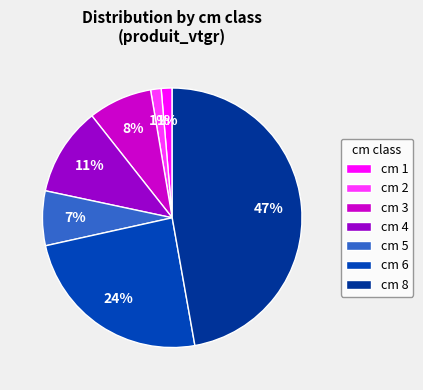

To the nearest percent, what is the average slice percentage?

14%